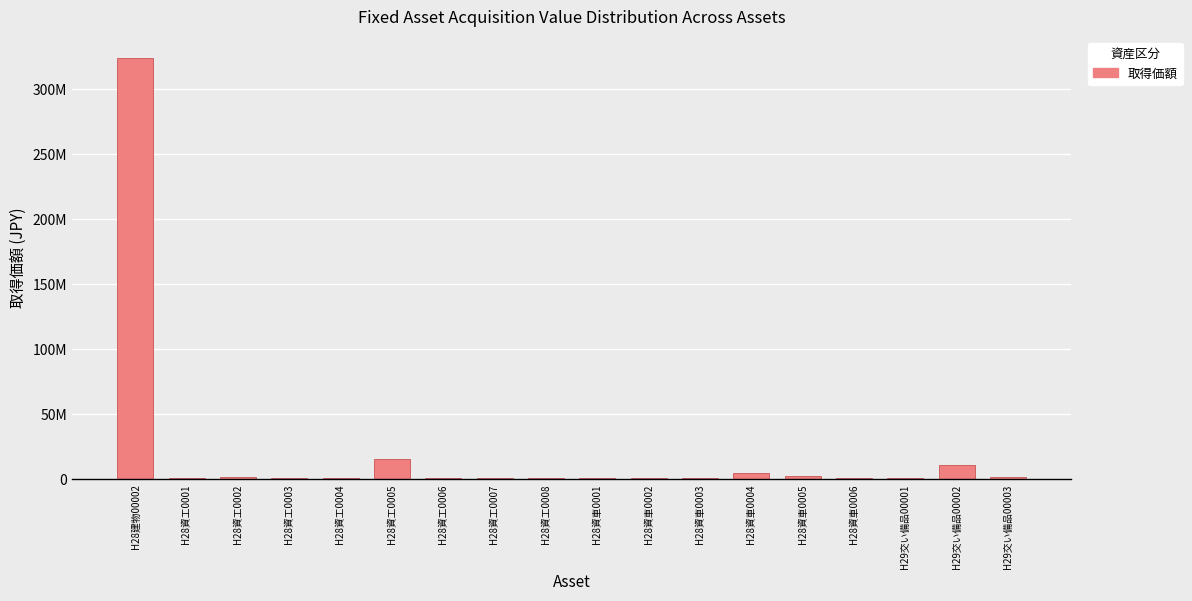

Are the bars horizontal?

No